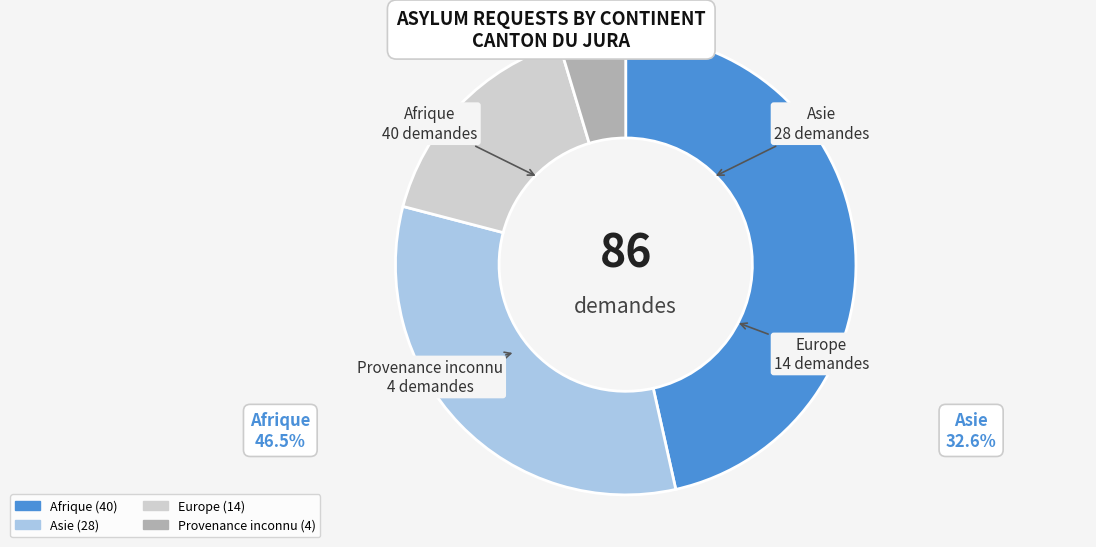

Which slice is the smallest?

Provenance inconnu